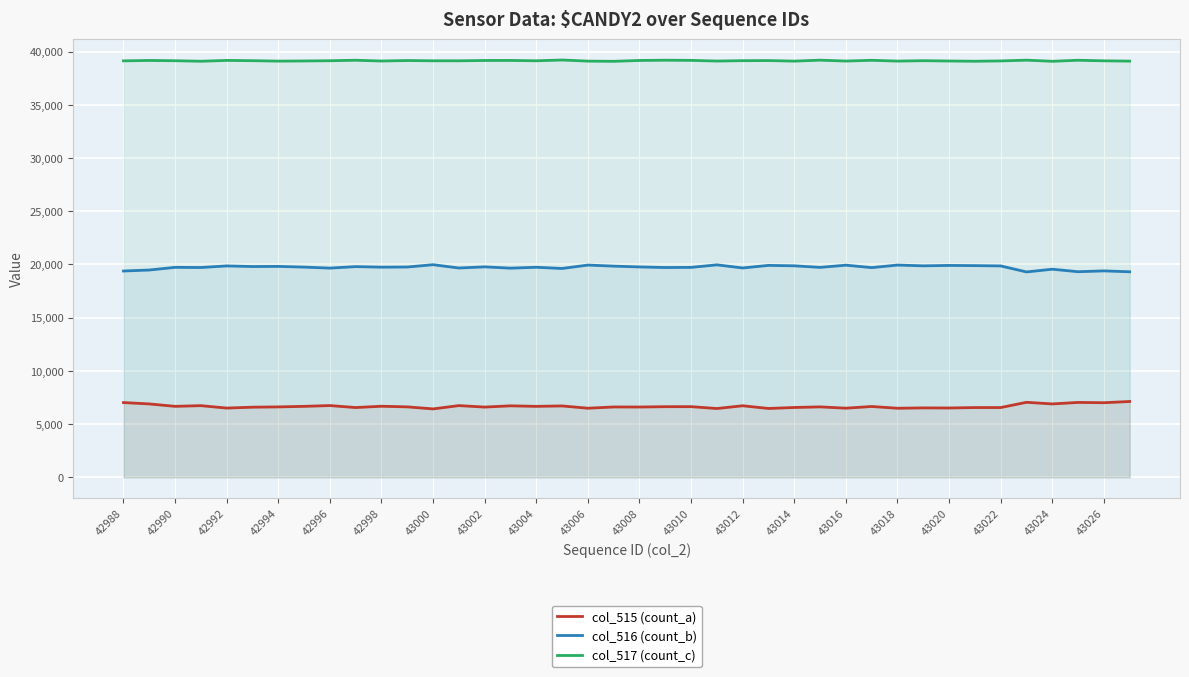

True or false: col_516 (count_b) and col_515 (count_a) intersect in this chart.

False